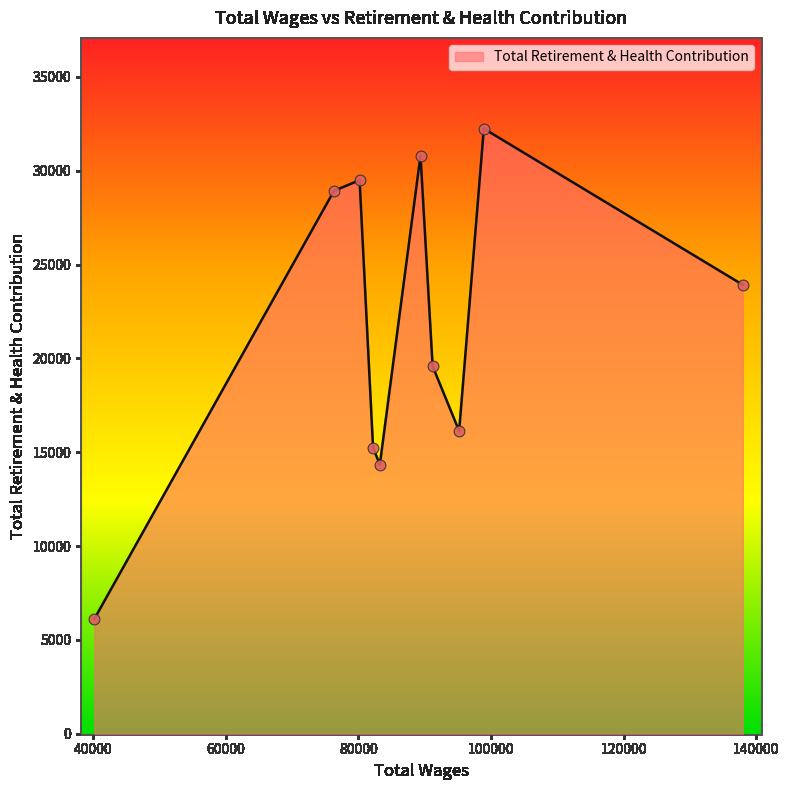

What is the smallest value displayed?

6114